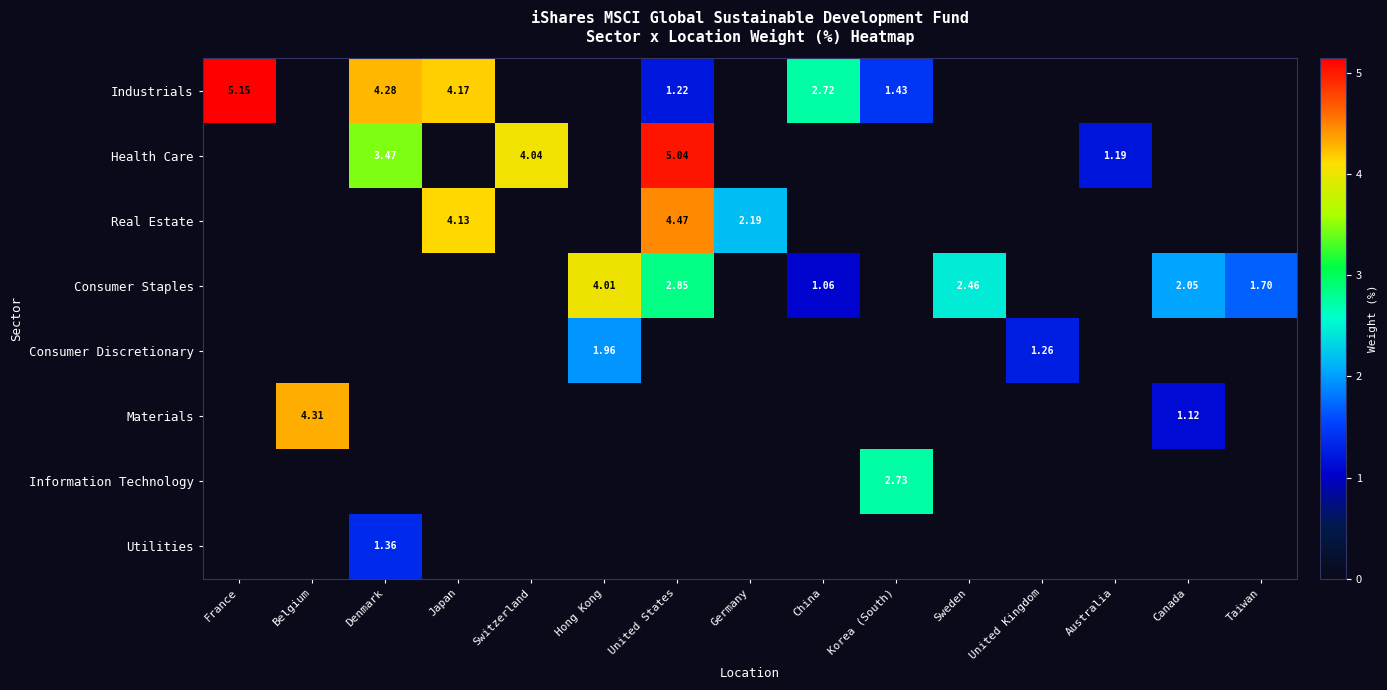

Is it true that Real Estate equals 1.9 at Australia?

False